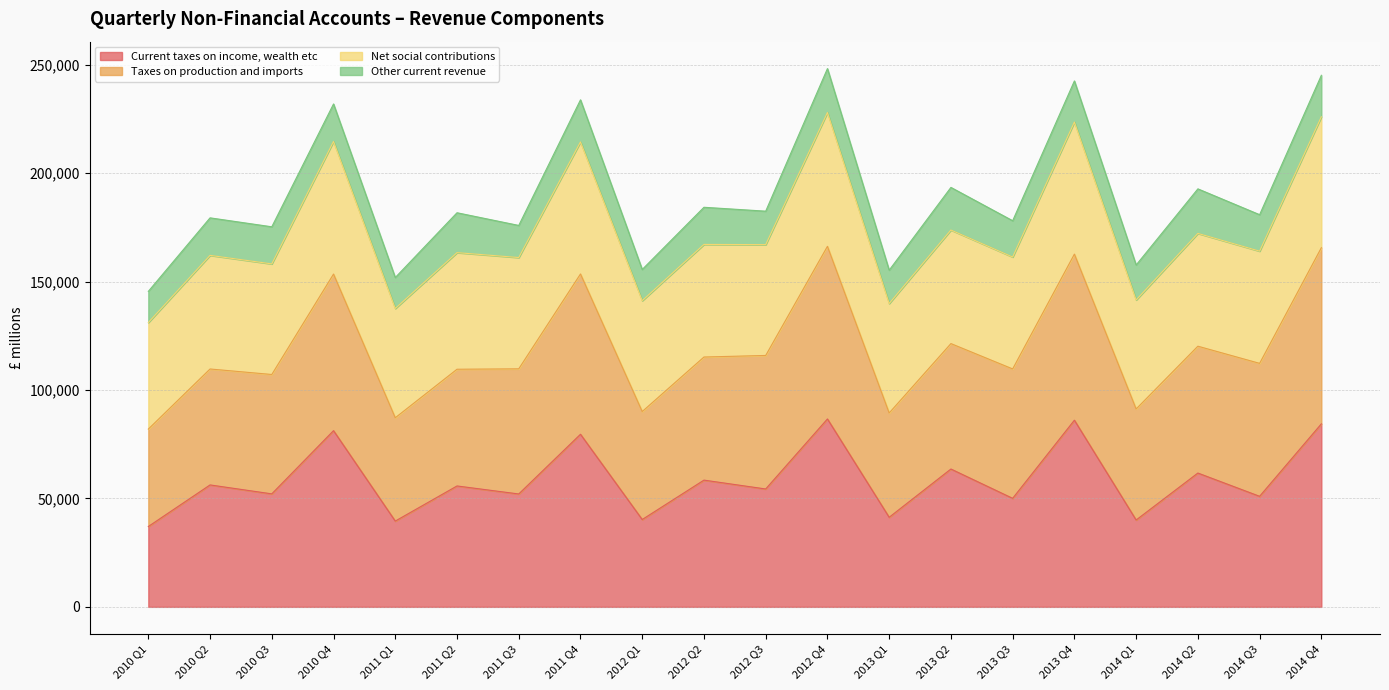

What is the highest value of the Current taxes on income, wealth etc series?

86664